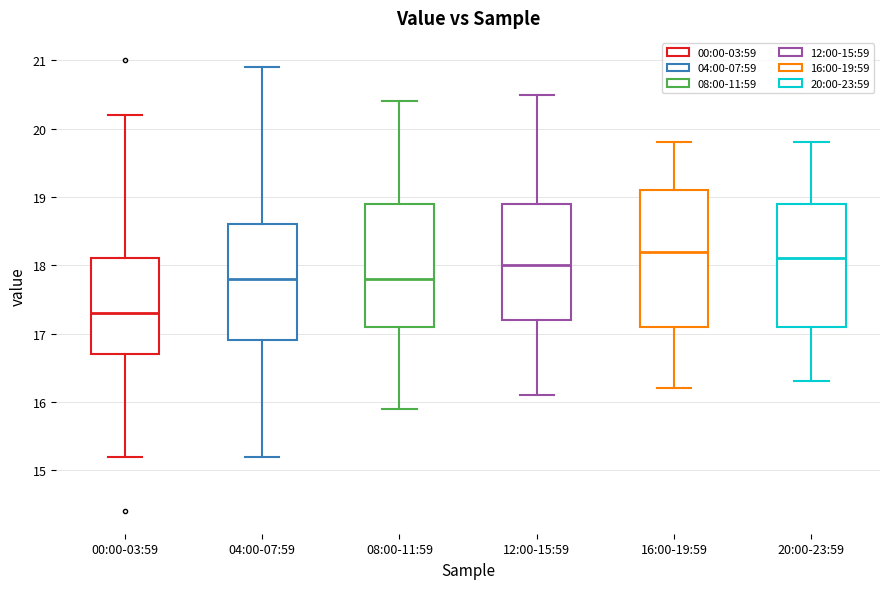

Which box is the tallest, from its lower edge to its upper edge?

16:00-19:59